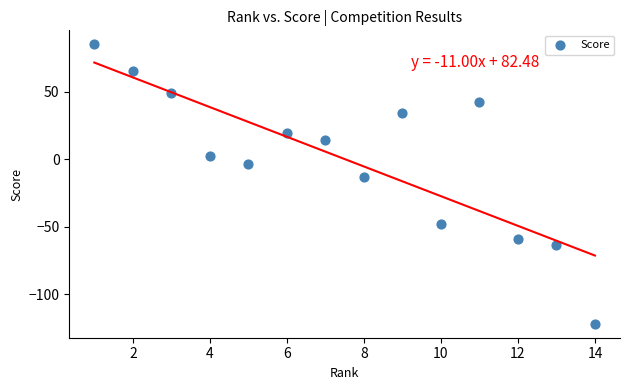

What Y value in the scatter plot is closest to -18?

-13